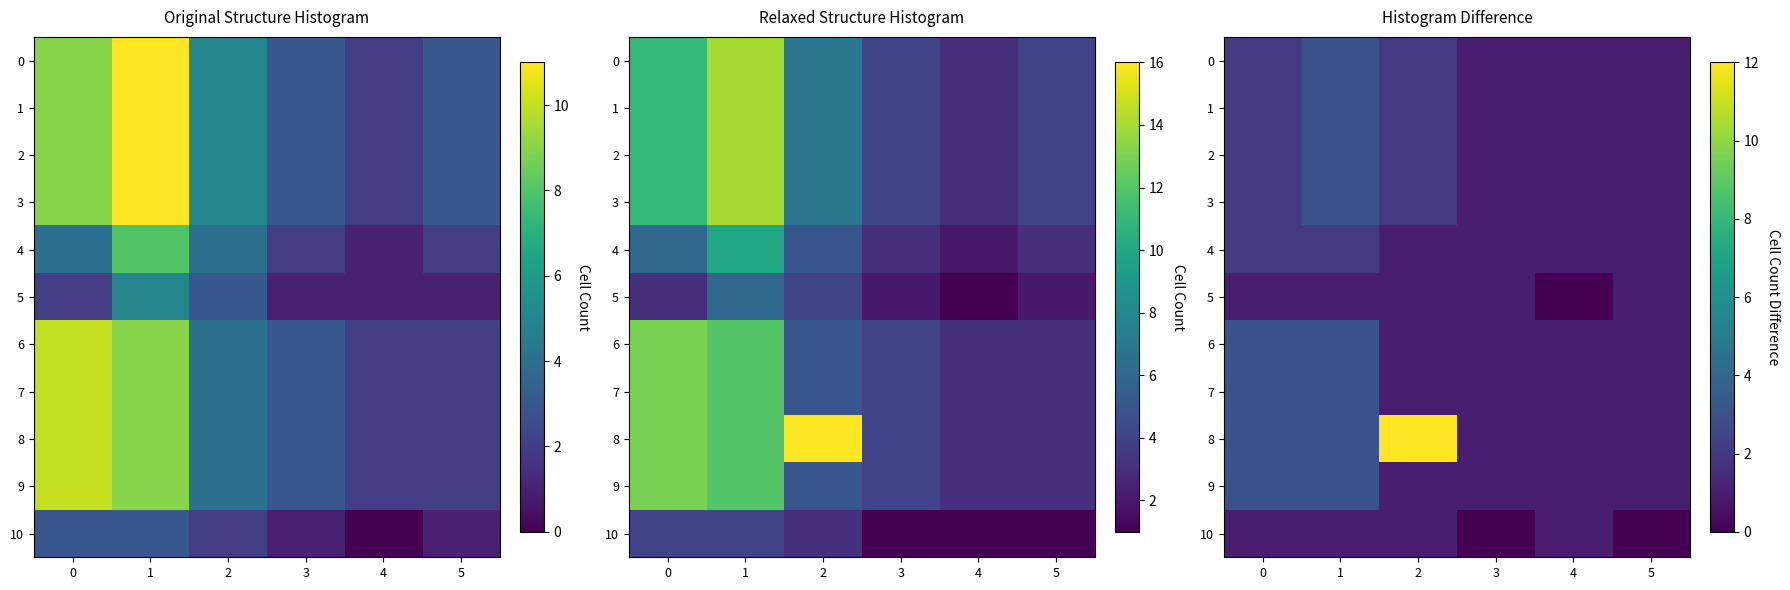

At which category does the chart reach its peak across all series?

2